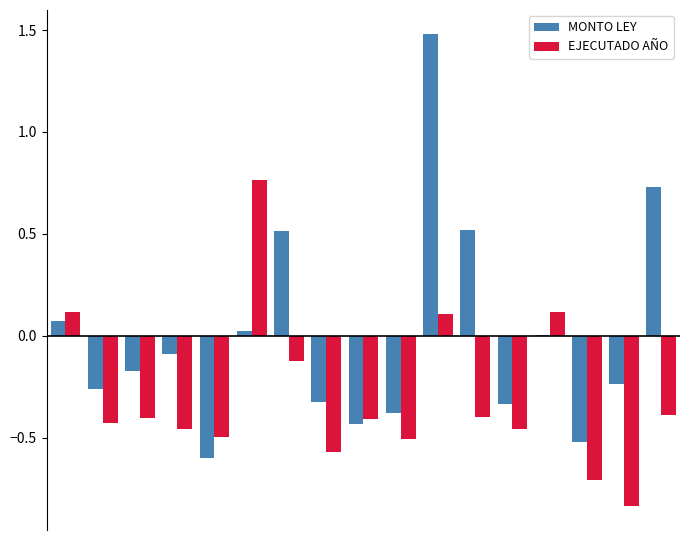

Which series has the largest total across all categories?

MONTO LEY